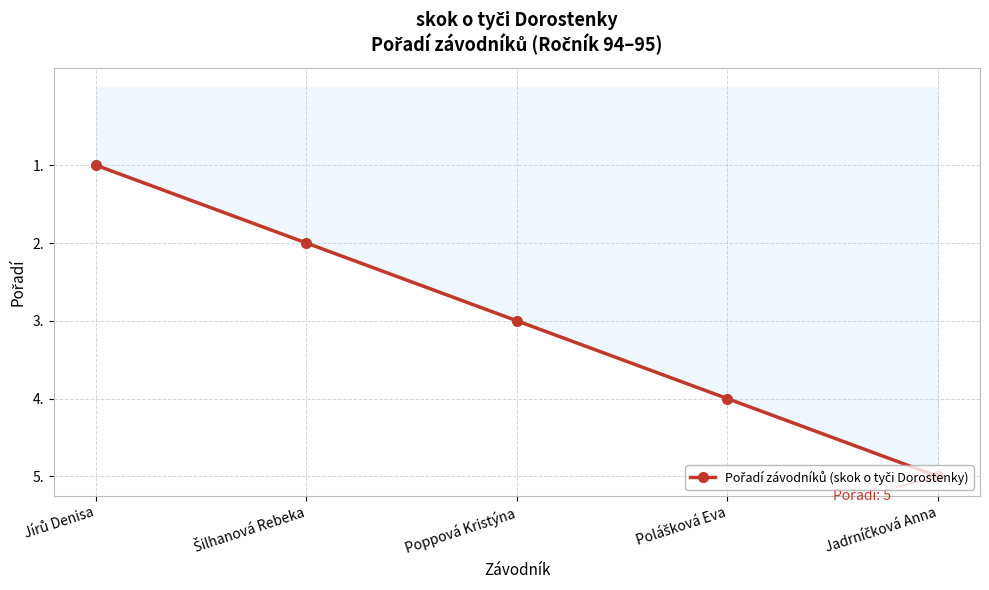

Does the chart display data point markers on the line(s)?

Yes